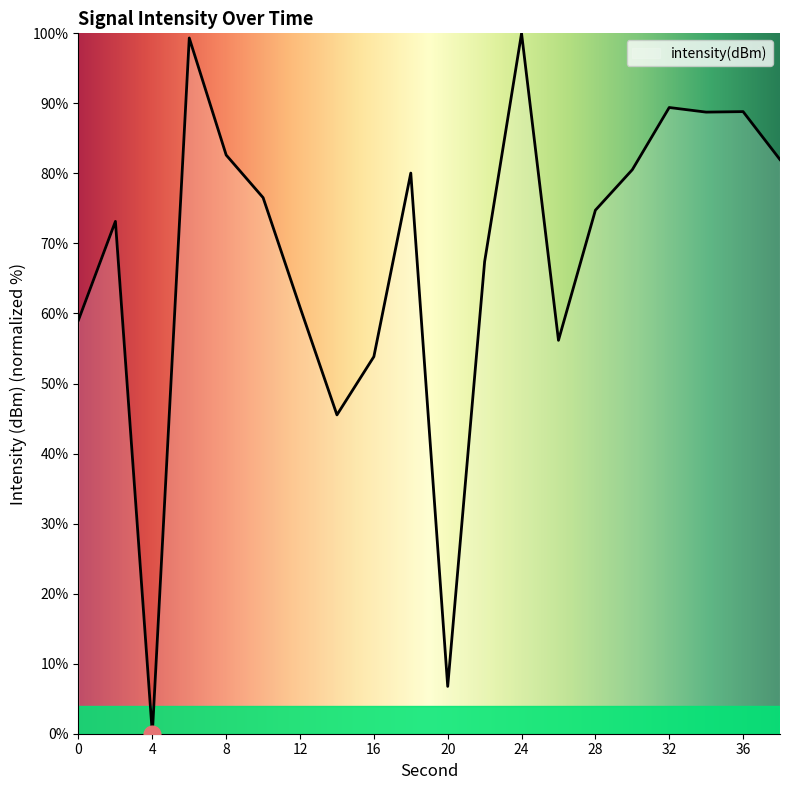

What is the difference between the maximum and minimum values?

100.0